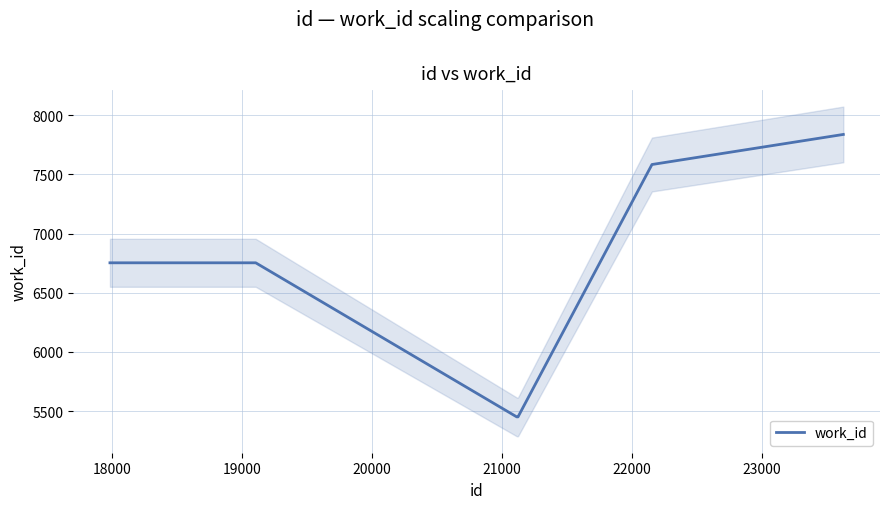

What is the minimum value shown in the chart?

5452